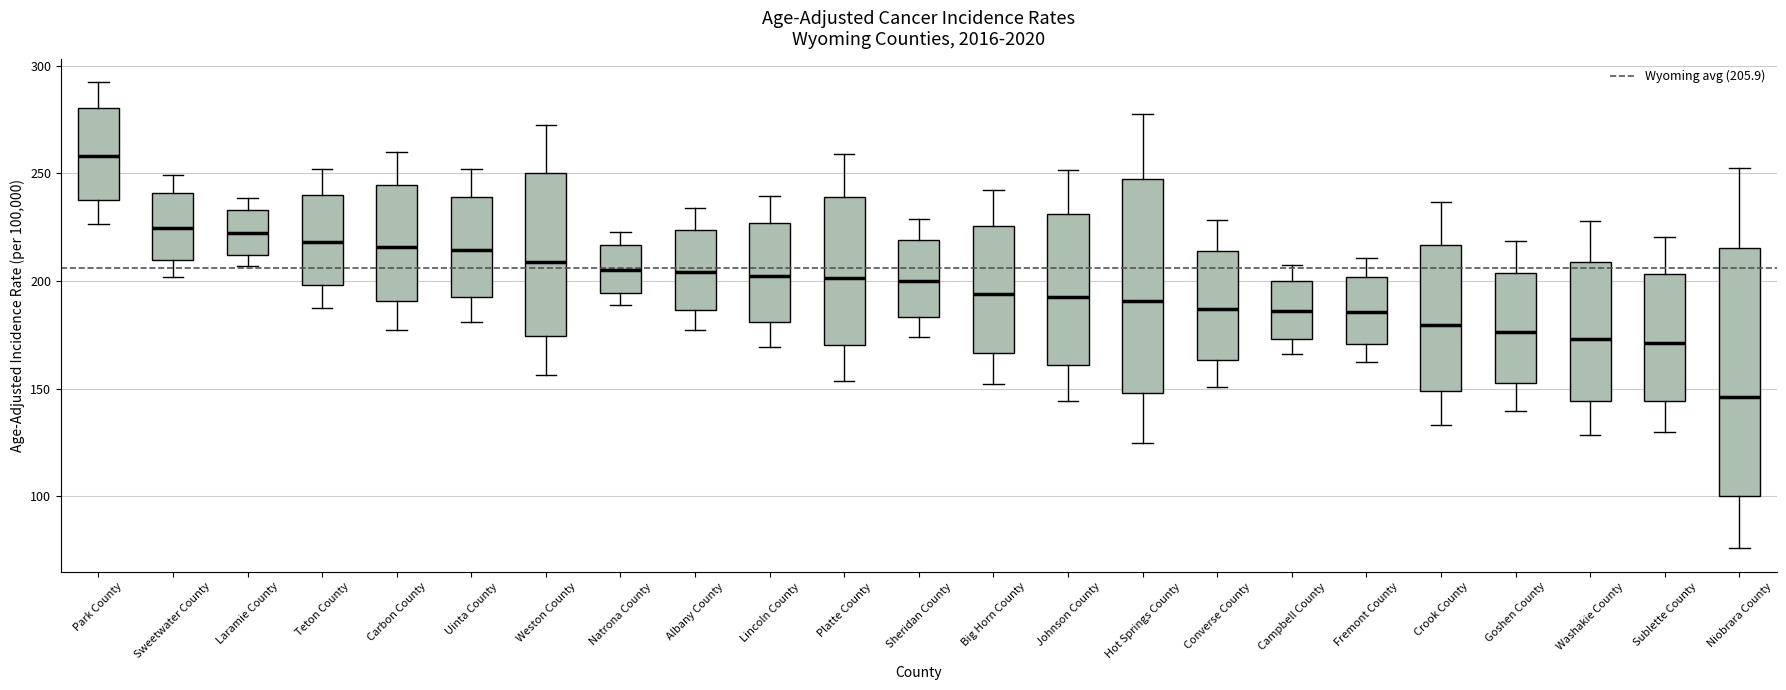

Reading left to right, transcribe this box plot: for each box, give where its median line is, the range the box spans, and where its two whiskers end, as read against the y-axis. The values are not printed on the chart, so give them approximately, as read against the axis.

Park County: median 260, box 240 to 280, whiskers 225 to 290
Sweetwater County: median 225, box 210 to 240, whiskers 200 to 250
Laramie County: median 220, box 210 to 235, whiskers 205 to 240
Teton County: median 220, box 200 to 240, whiskers 185 to 250
Carbon County: median 215, box 190 to 245, whiskers 175 to 260
Uinta County: median 215, box 195 to 240, whiskers 180 to 250
Weston County: median 210, box 175 to 250, whiskers 155 to 270
Natrona County: median 205, box 195 to 215, whiskers 190 to 225
Albany County: median 205, box 185 to 225, whiskers 175 to 235
Lincoln County: median 205, box 180 to 225, whiskers 170 to 240
Platte County: median 200, box 170 to 240, whiskers 155 to 260
Sheridan County: median 200, box 185 to 220, whiskers 175 to 230
Big Horn County: median 195, box 165 to 225, whiskers 150 to 240
Johnson County: median 195, box 160 to 230, whiskers 145 to 250
Hot Springs County: median 190, box 150 to 250, whiskers 125 to 280
Converse County: median 185, box 165 to 215, whiskers 150 to 230
Campbell County: median 185, box 175 to 200, whiskers 165 to 210
Fremont County: median 185, box 170 to 200, whiskers 165 to 210
Crook County: median 180, box 150 to 215, whiskers 135 to 235
Goshen County: median 175, box 155 to 205, whiskers 140 to 220
Washakie County: median 175, box 145 to 210, whiskers 130 to 230
Sublette County: median 170, box 145 to 205, whiskers 130 to 220
Niobrara County: median 145, box 100 to 215, whiskers 75 to 250